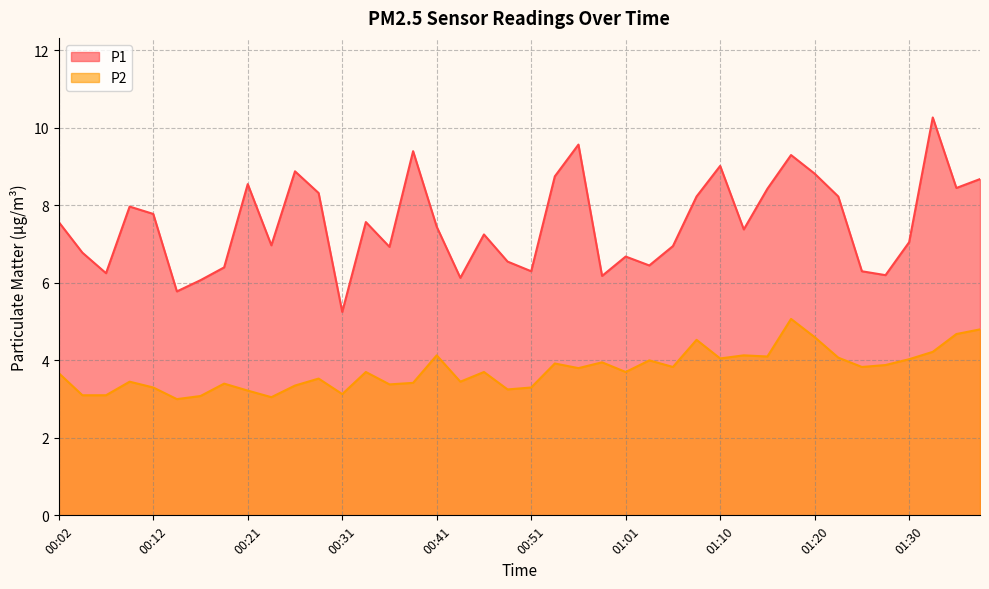

How many lines are shown in the chart?

2